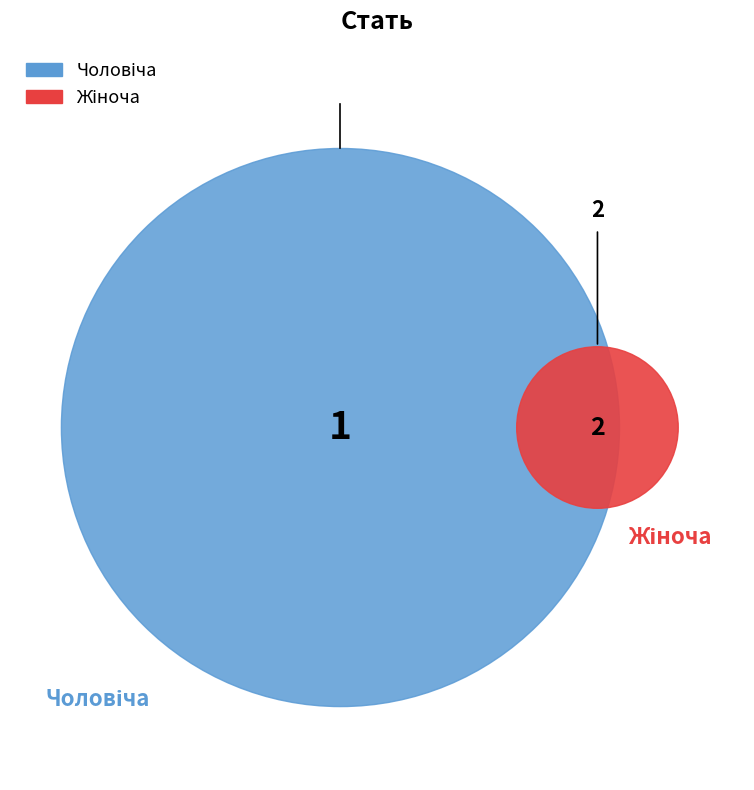

How much of the chart is everything except Чоловіча?

66.7%